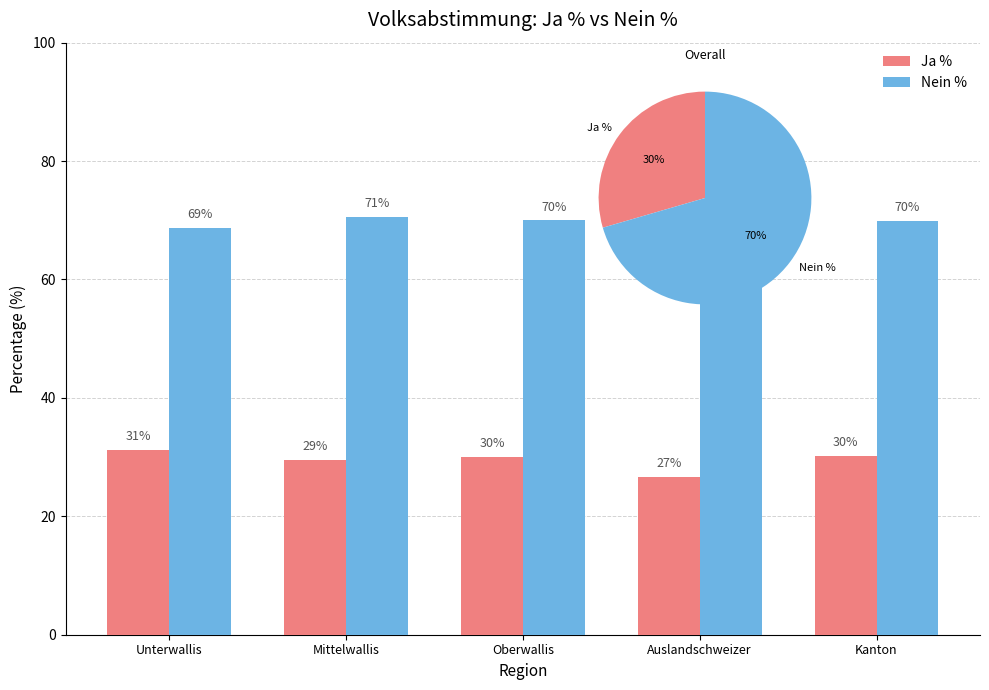

Rank the series by their maximum value, from highest to lowest.

Nein %, Ja %